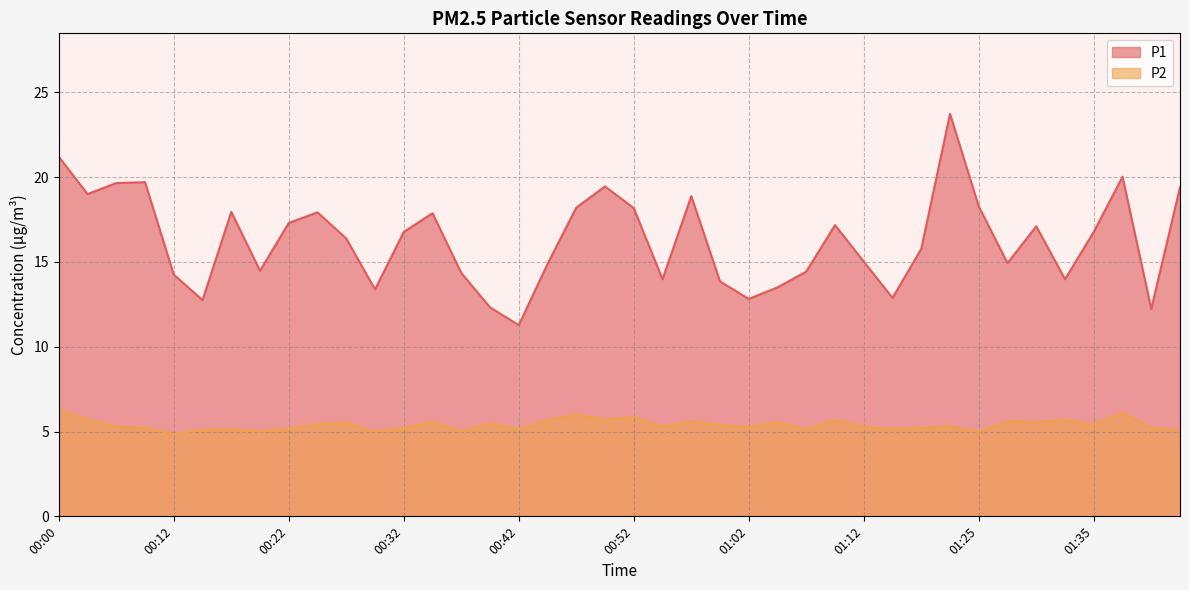

How many lines are shown in the chart?

2